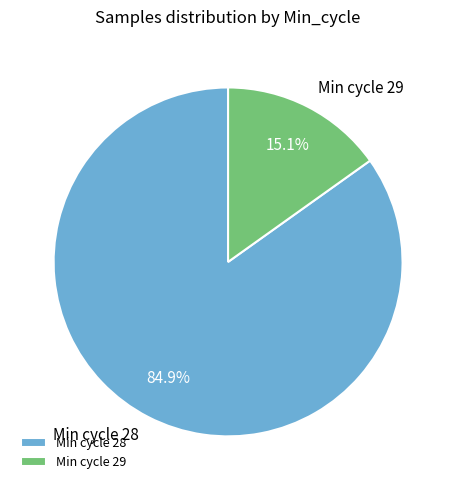

Between Min cycle 29 and Min cycle 28, which is larger?

Min cycle 28